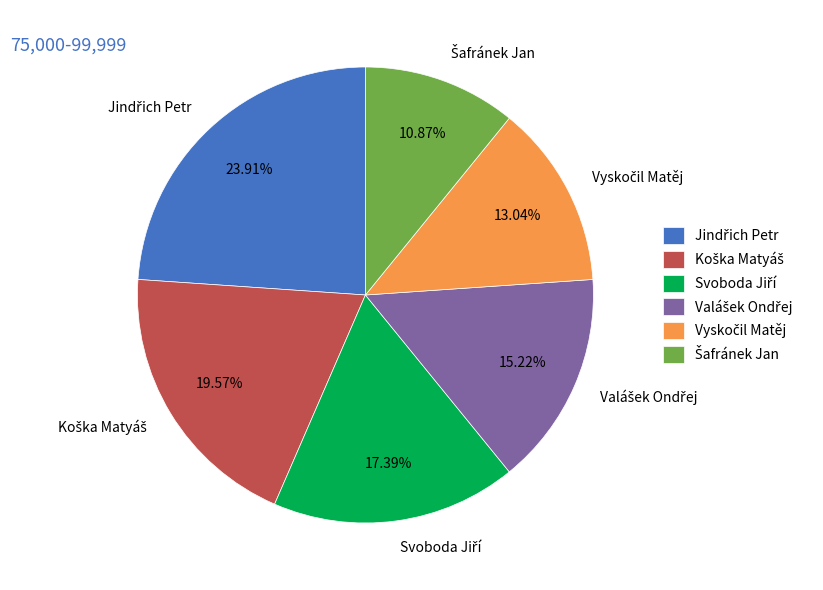

Is there a majority slice in this chart?

No